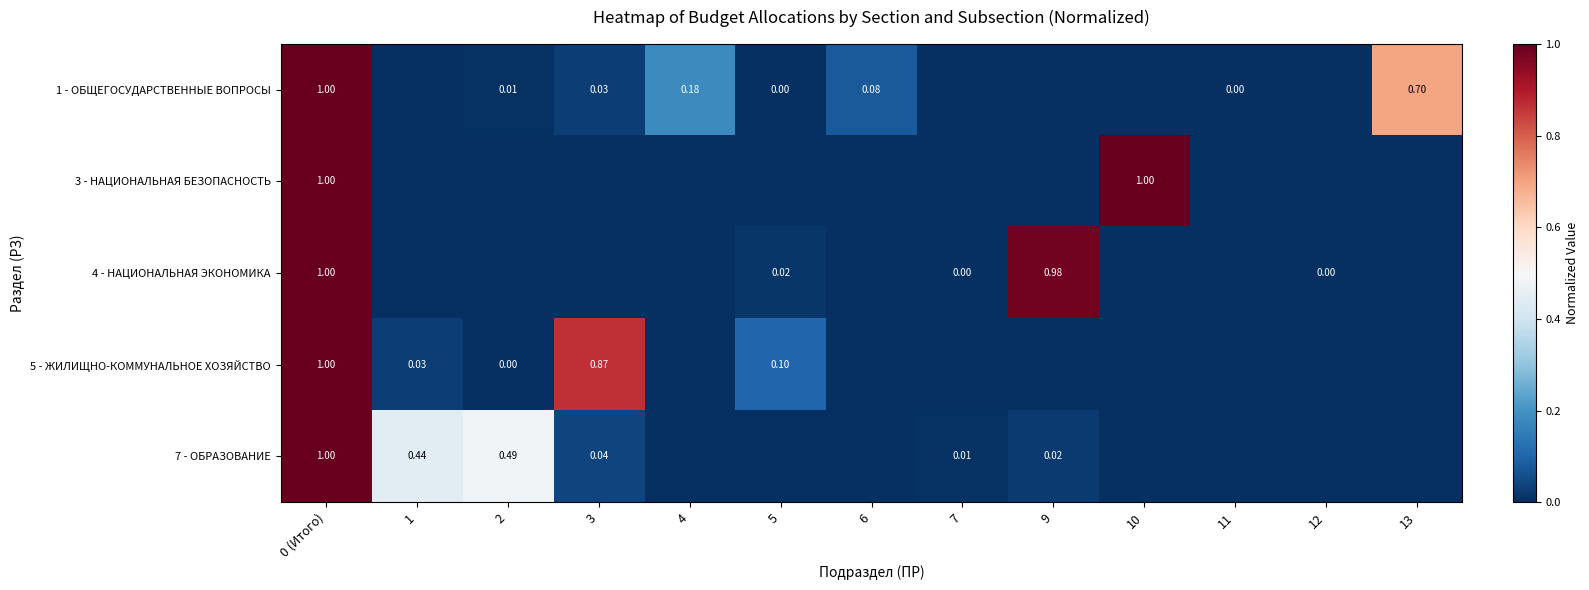

Between 13 and 11, which is larger?

13